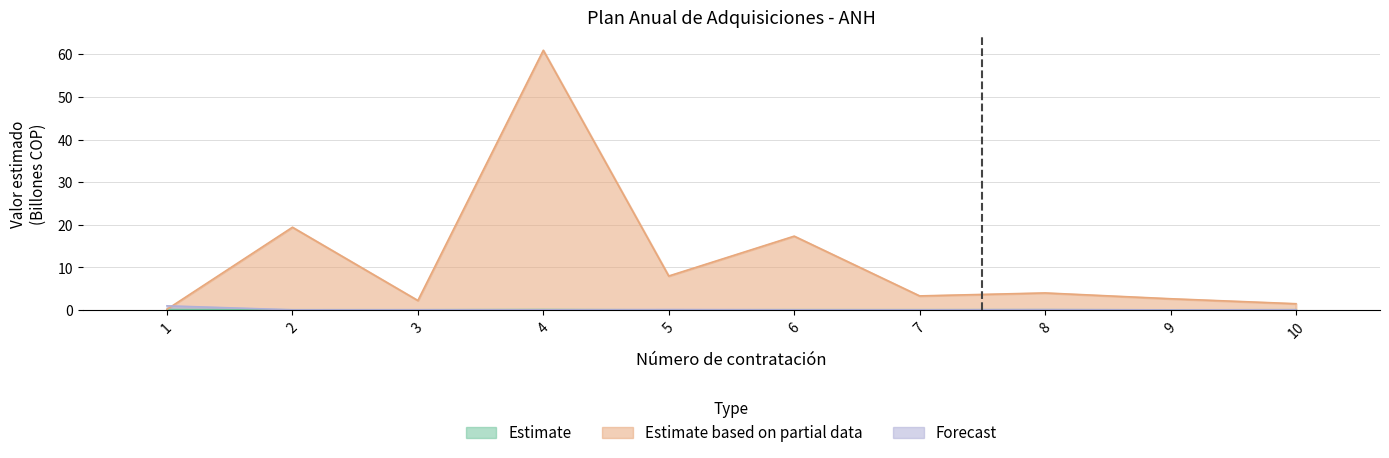

The Estimate series shows 0.1 at 9. True or false?

True